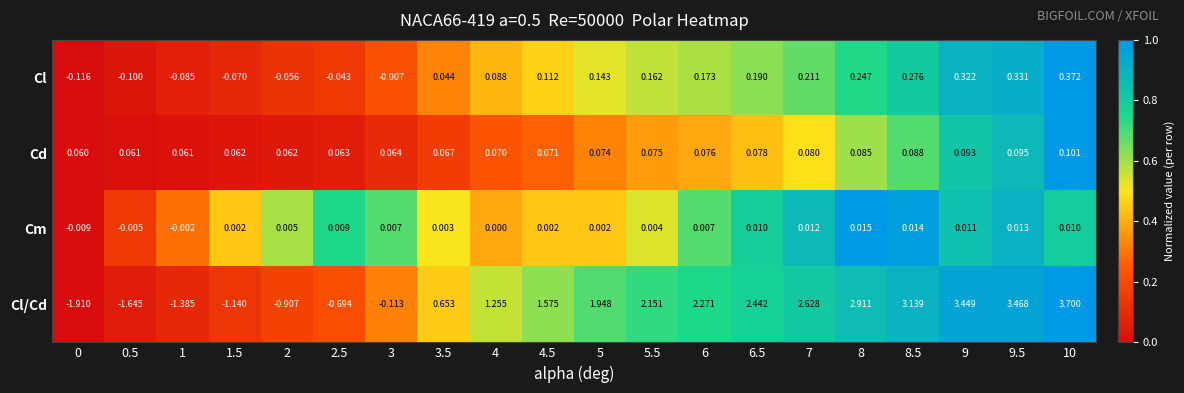

What is the total value across all series at 6?

2.5